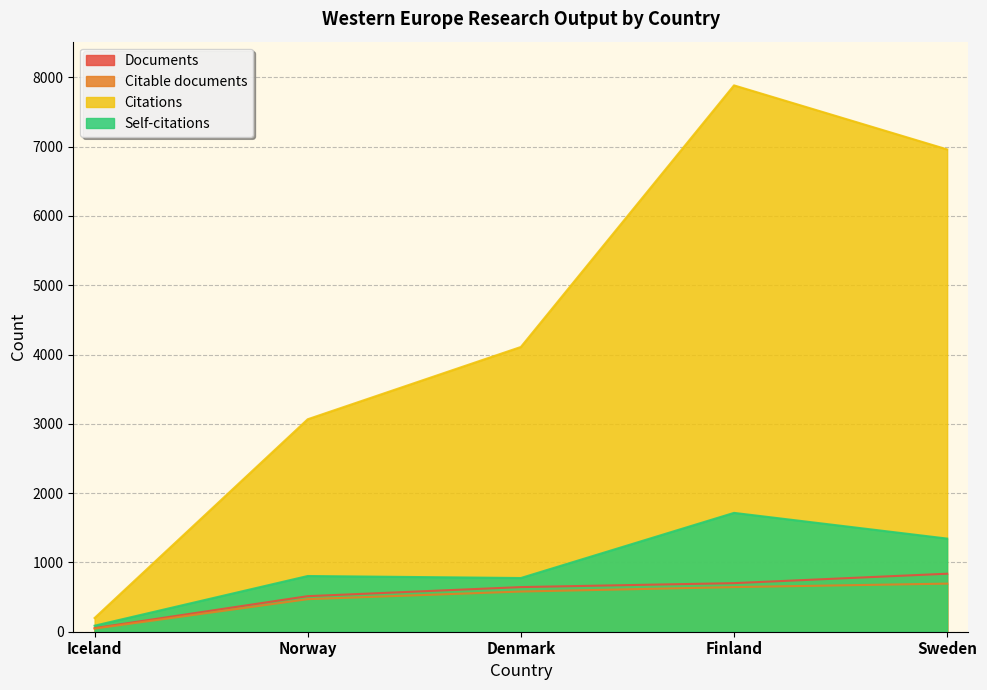

What is the approximate value of Self-citations at Finland?

1715